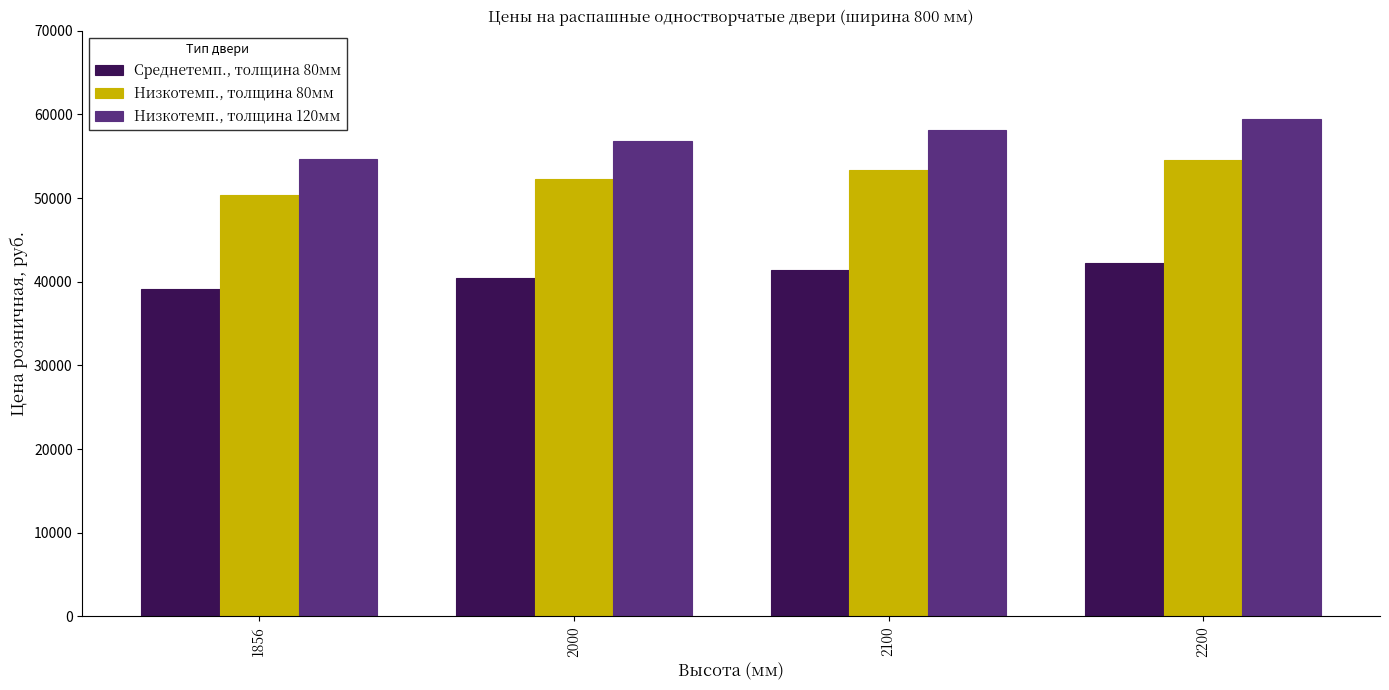

At which category is the sum across all series the highest?

2200